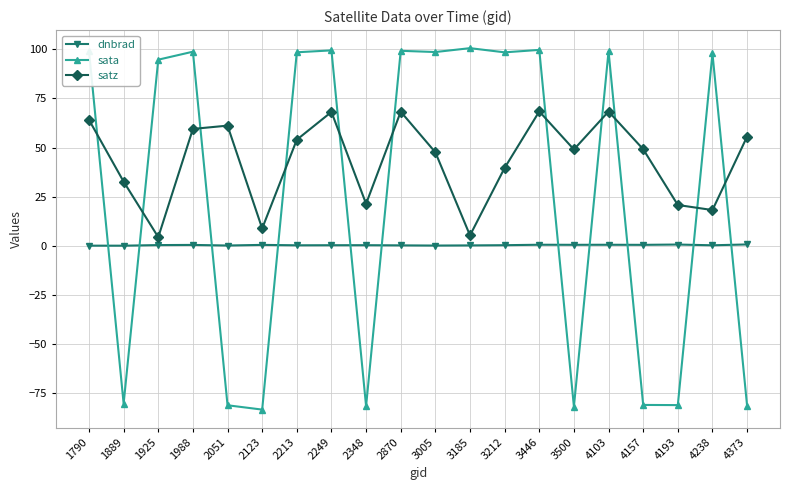

What is the lowest value of the sata series?

-83.2